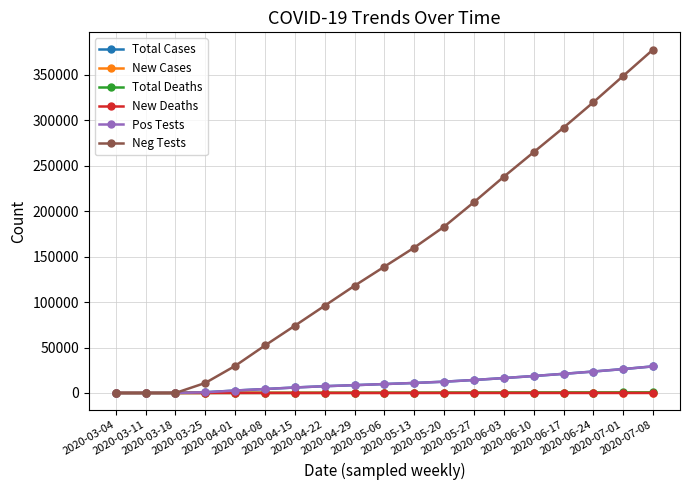

What is the average value of the New Cases series?

243